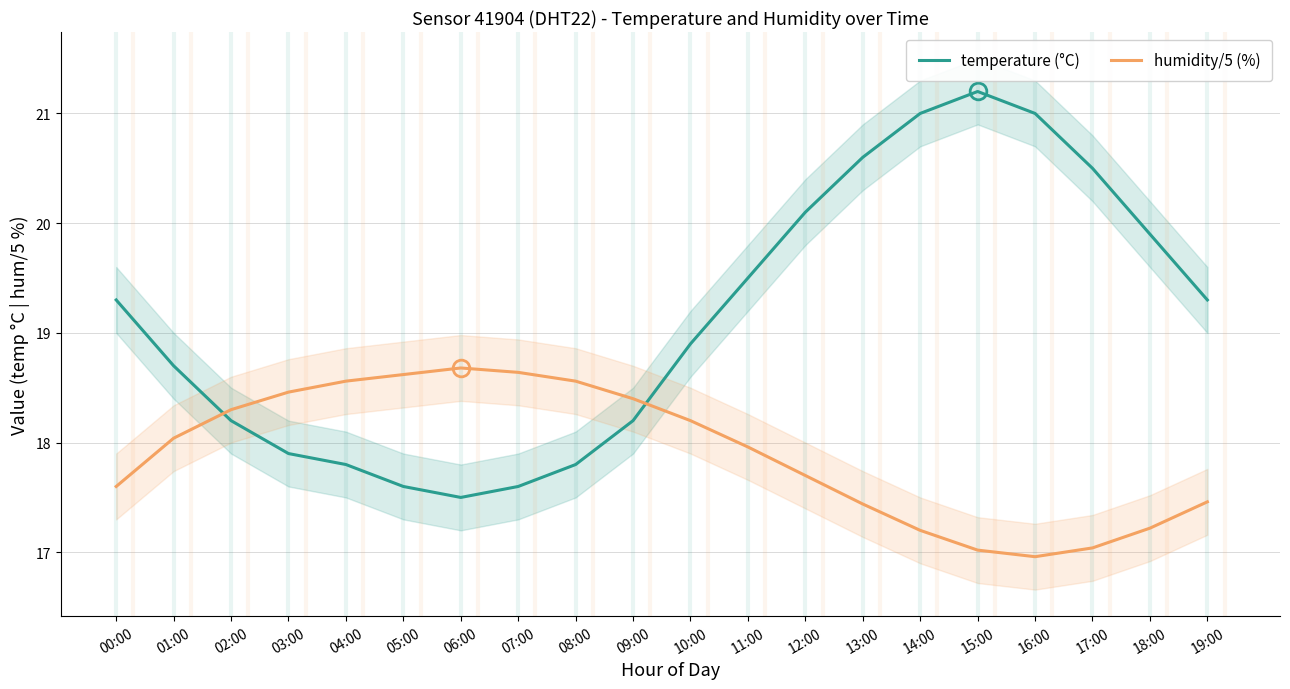

What are all the series names shown in the legend?

temperature (°C), humidity/5 (%)